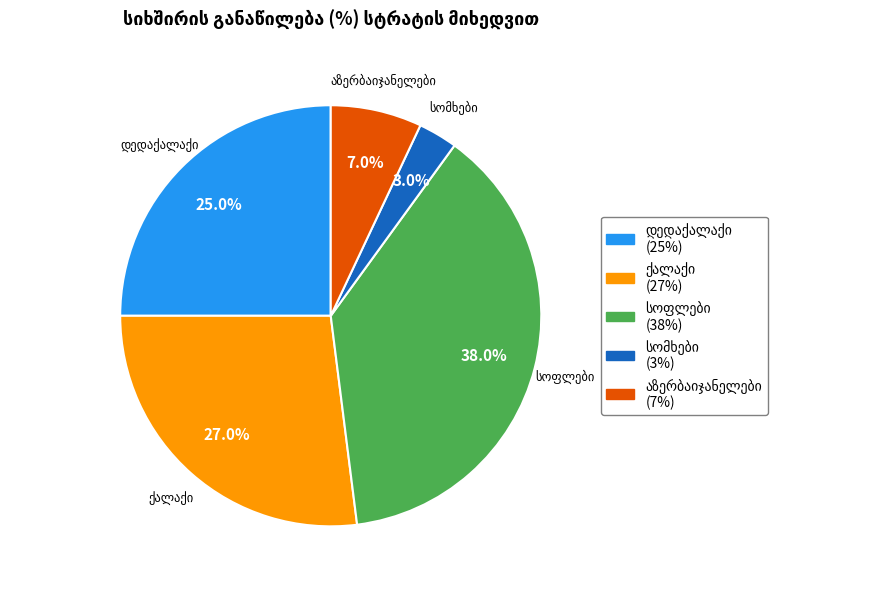

Does any single category account for the majority?

No